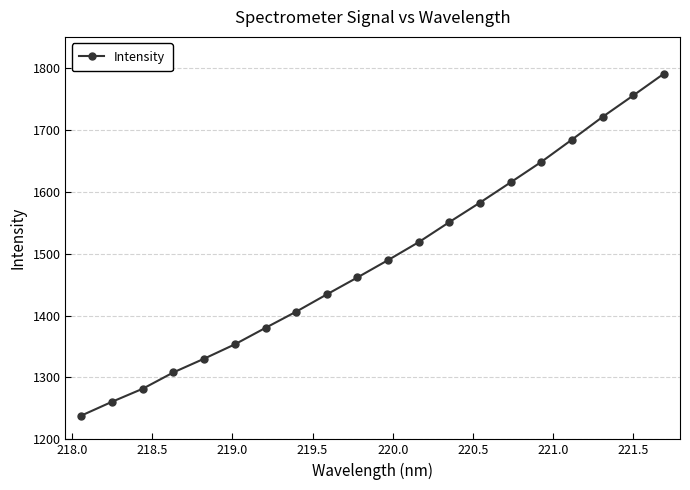

True or false: the data has more than 0 interior local peaks.

False